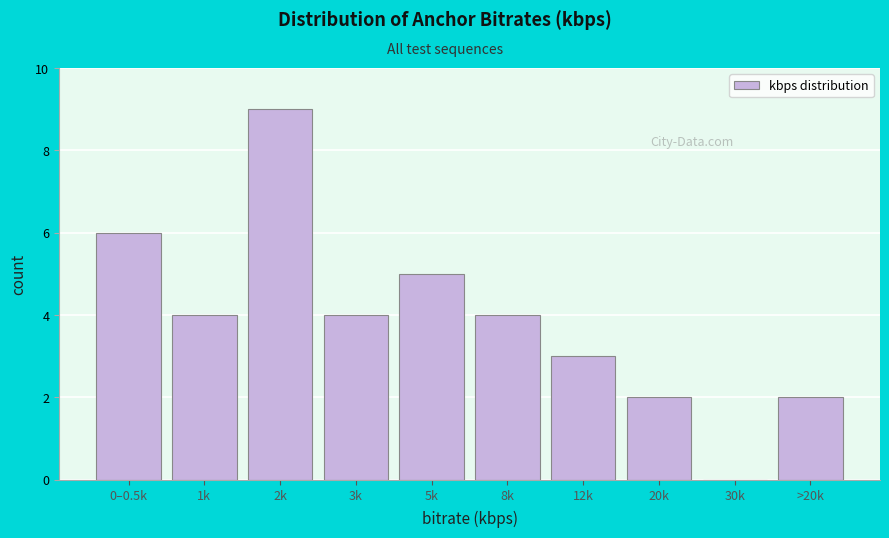

Reading left to right, extract all data points from this chart.

0–0.5k=6	1k=4	2k=9	3k=4	5k=5	8k=4	12k=3	20k=2	30k=0	>20k=2